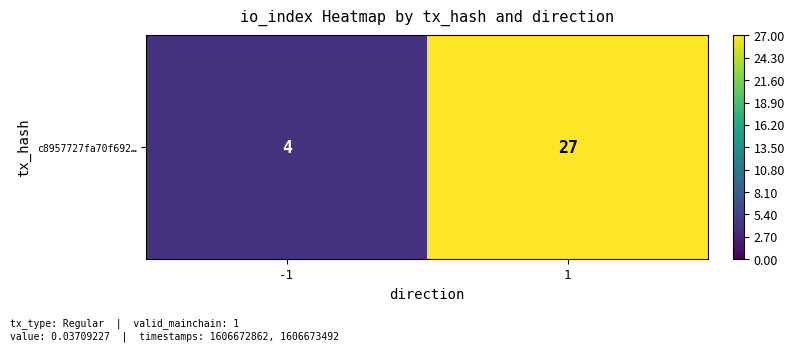

What is the ratio of the value at -1 to the value at 1?

0.1